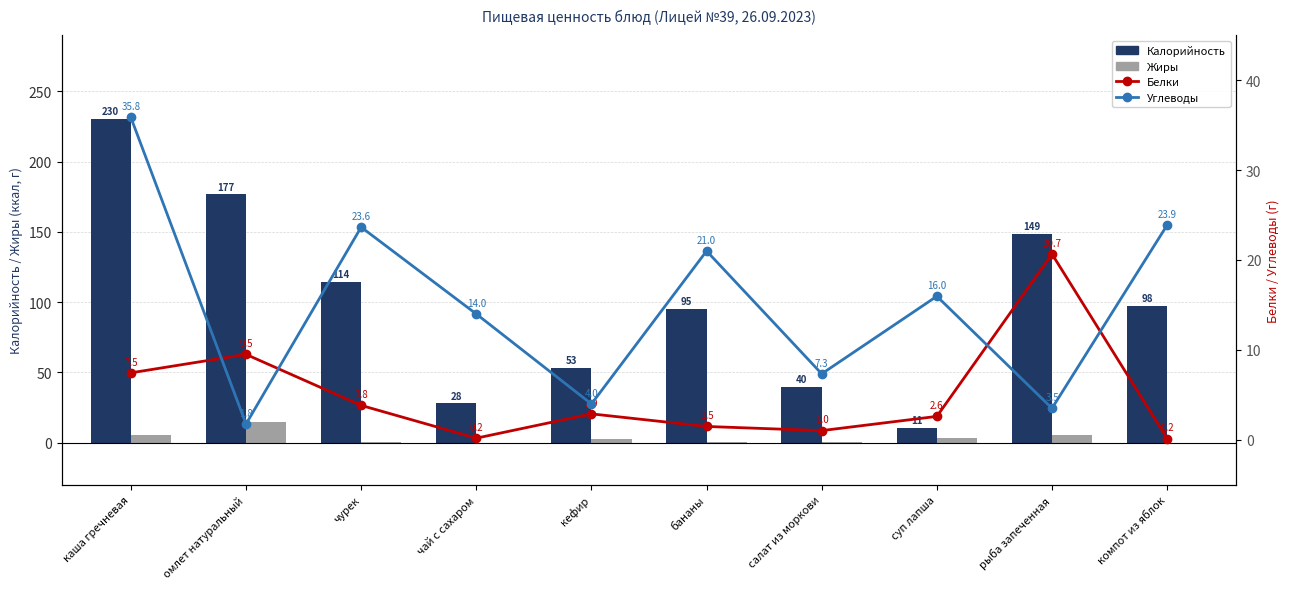

What is the difference between the highest and lowest values at кефир?

50.5